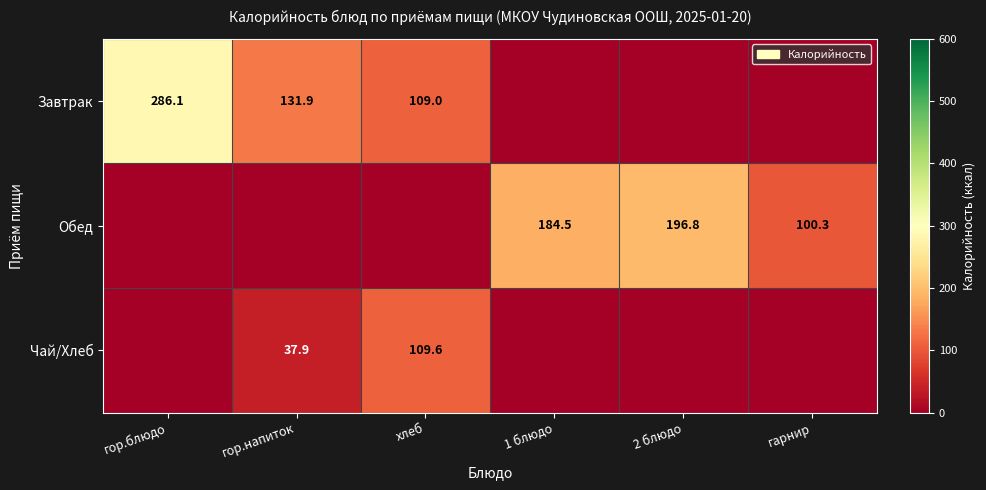

The value of Чай/Хлеб at гор.напиток is 37.9. True or false?

True